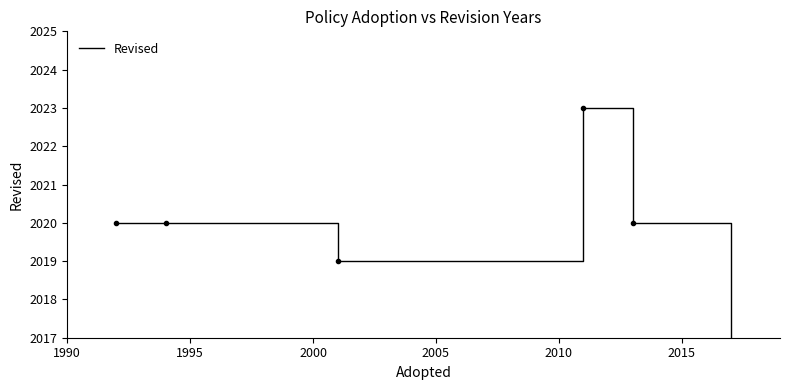

The chart shows a value of 2020 at 1995. True or false?

True